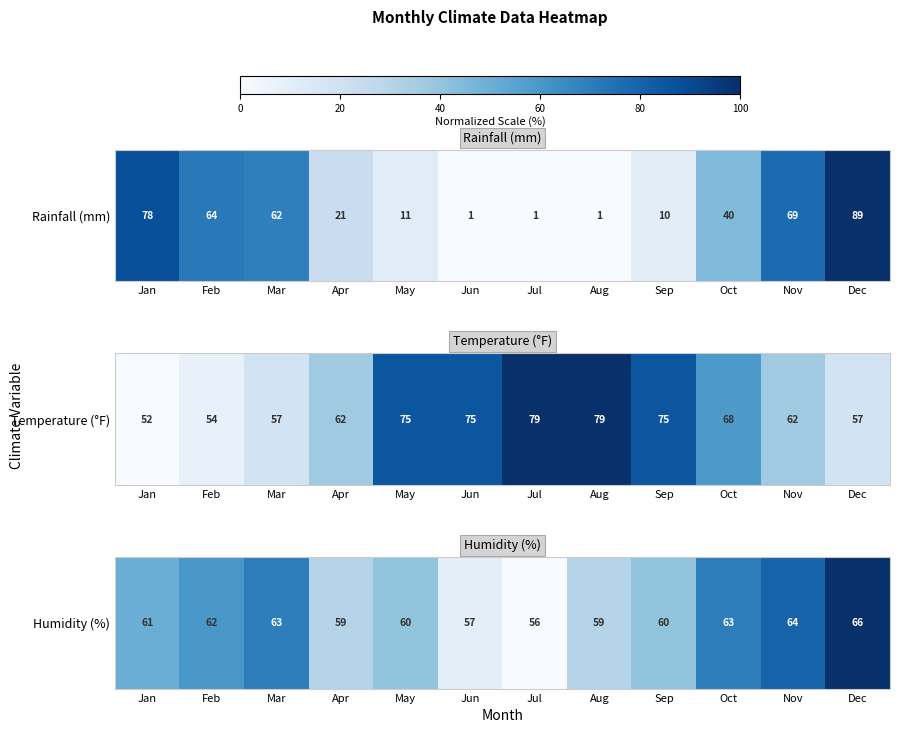

Rank the categories by value from lowest to highest.

Jul, Jun, Apr, Aug, May, Sep, Jan, Feb, Mar, Oct, Nov, Dec